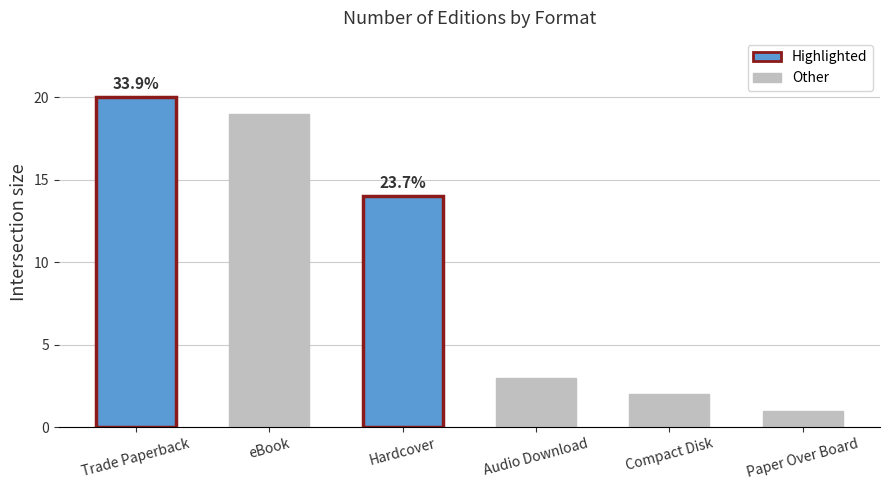

What is the difference between the second highest and second lowest values?

17